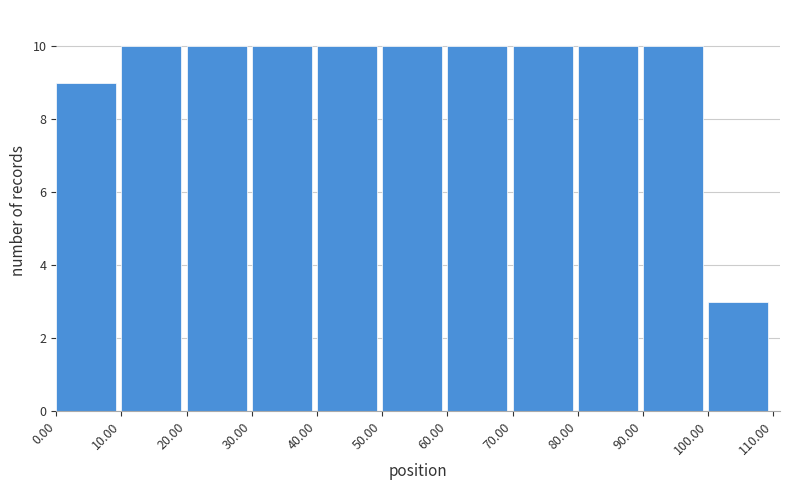

Reading left to right, transcribe this chart: for each bar, give the range it covers on the x-axis and its height. The values are not printed on the chart, so give them approximately, as read against the axis.

0.00 to 10.00: 9
10.00 to 20.00: 10
20.00 to 30.00: 10
30.00 to 40.00: 10
40.00 to 50.00: 10
50.00 to 60.00: 10
60.00 to 70.00: 10
70.00 to 80.00: 10
80.00 to 90.00: 10
90.00 to 100.00: 10
100.00 to 110.00: 3